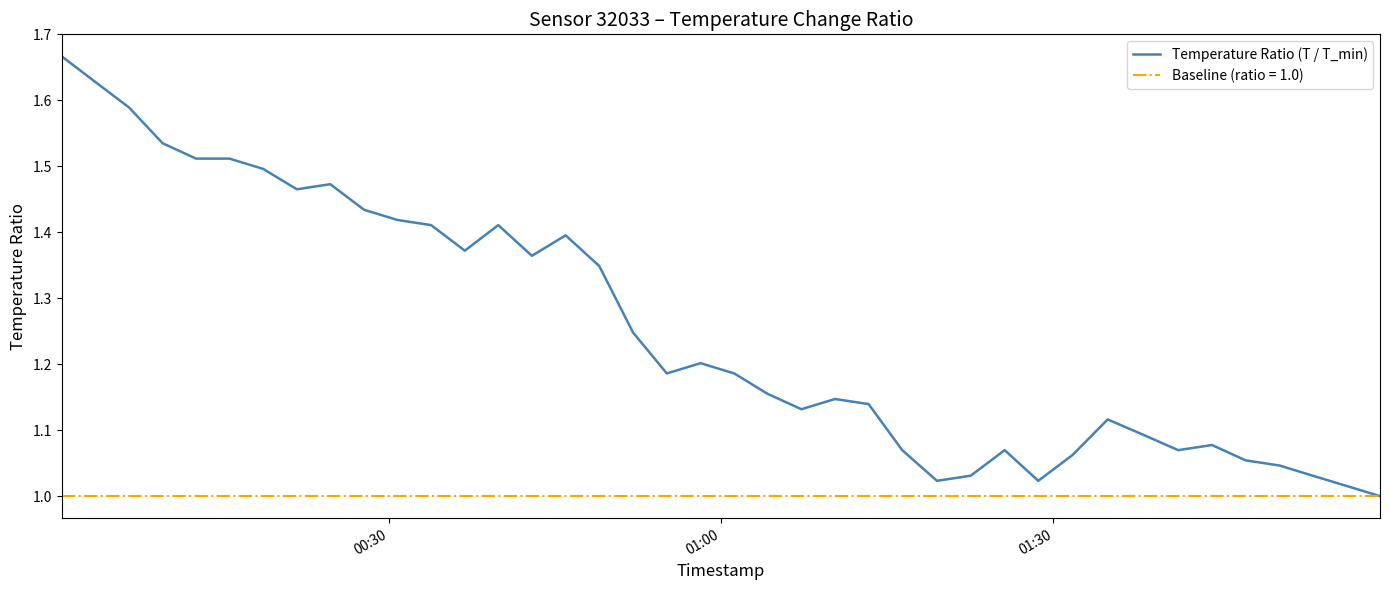

How many values exceed 1?

39